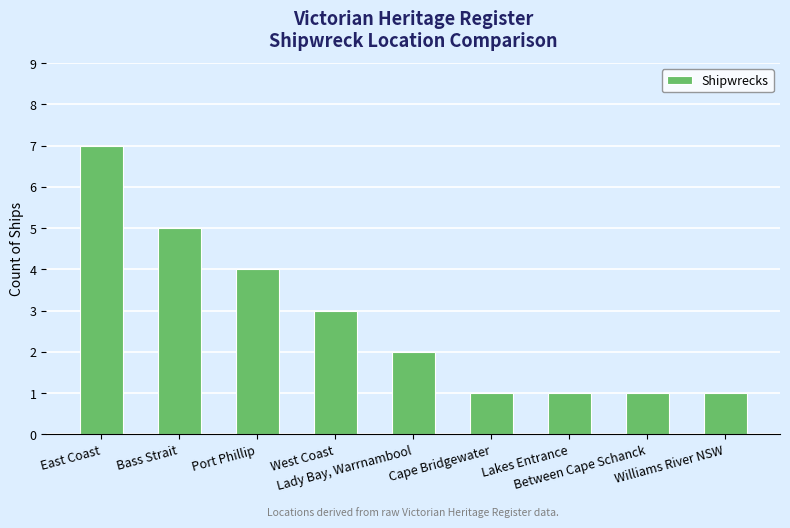

What is the greatest value displayed?

7